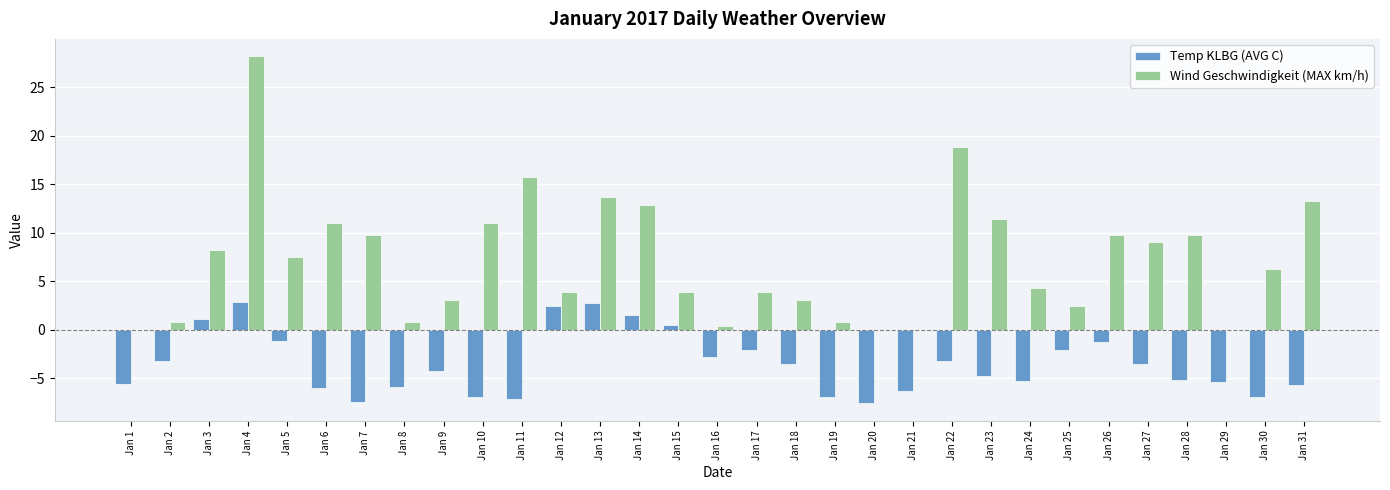

At which category is the sum across all series the highest?

Jan 4